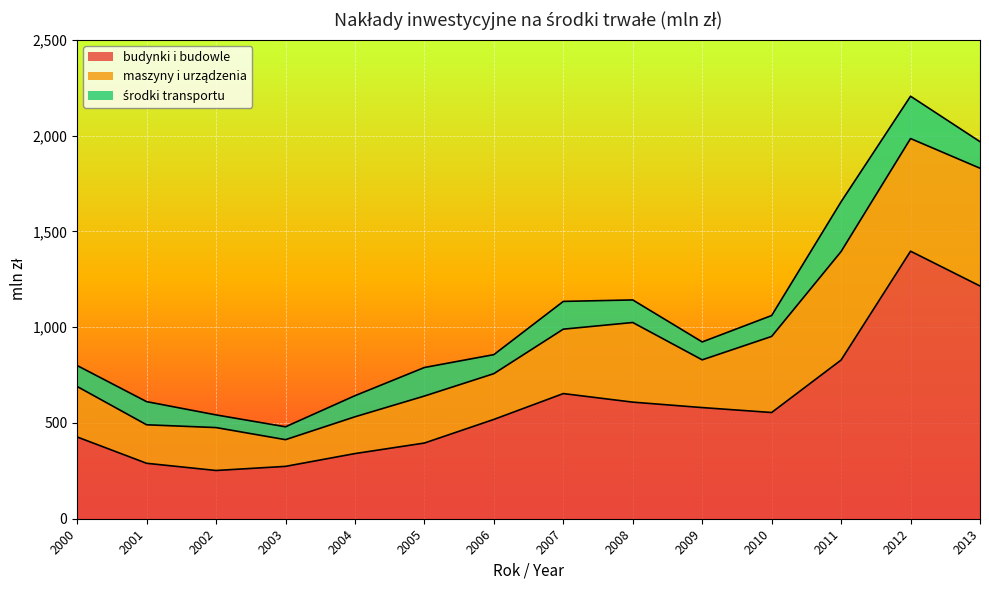

True or false: środki transportu and budynki i budowle cross at least once.

False